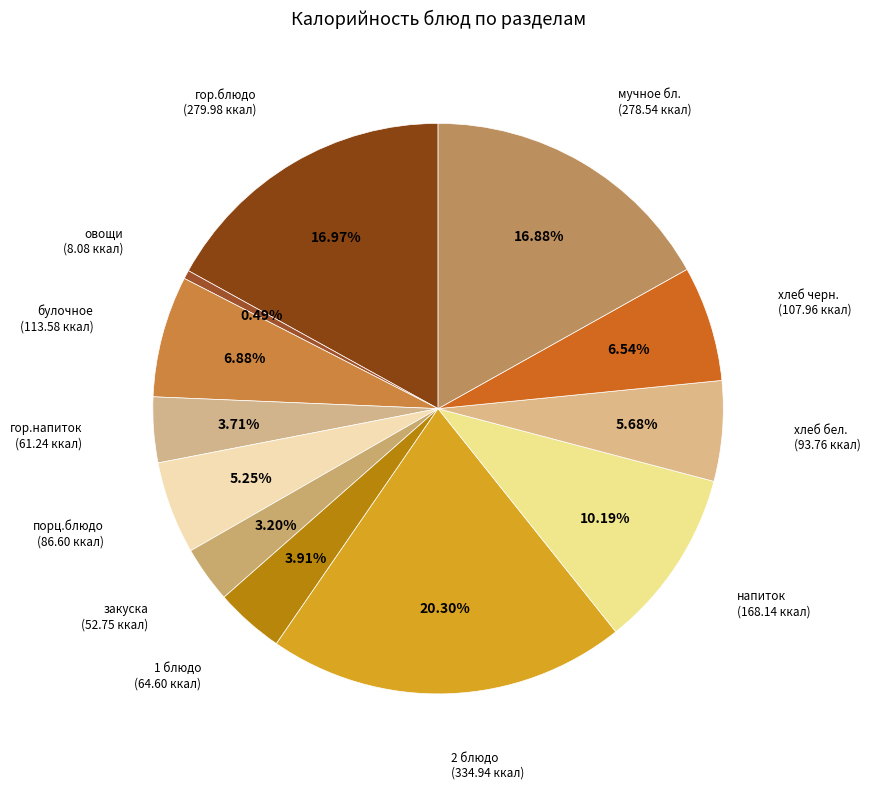

Count the number of slices in the pie.

12